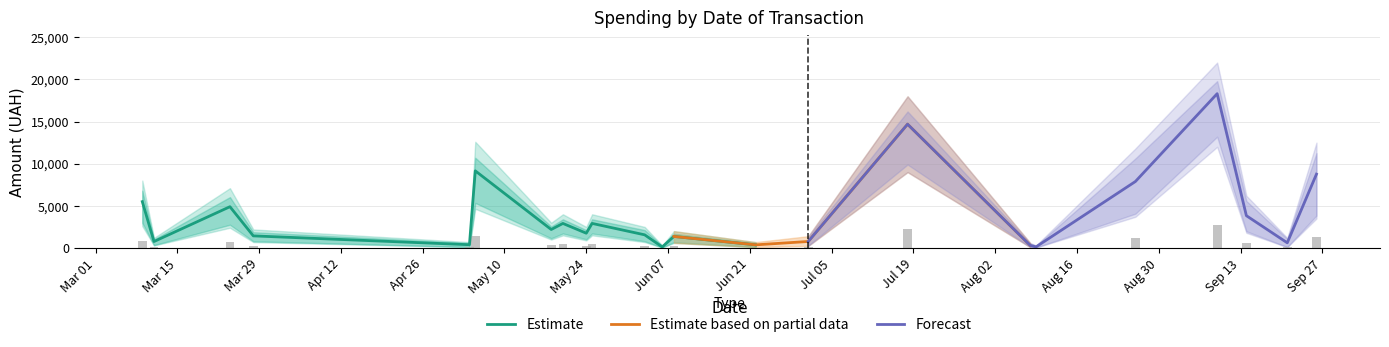

The Total Spending series shows 296.5 at 37. True or false?

False